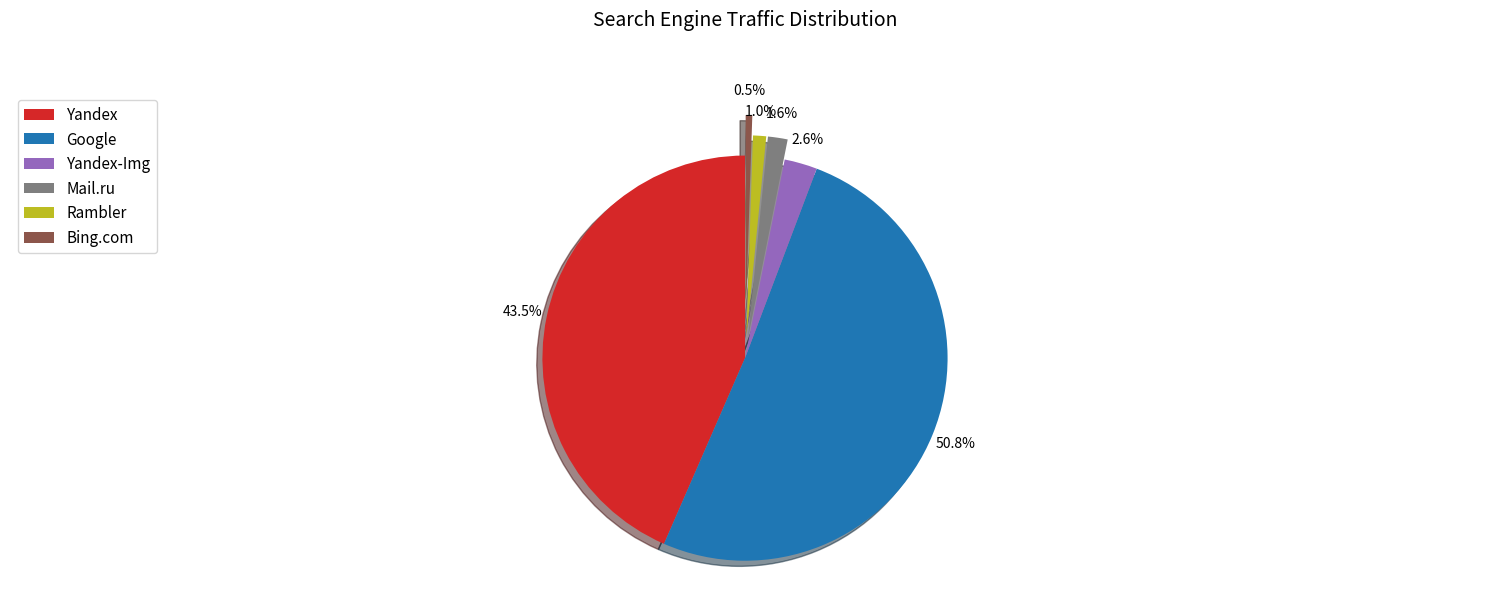

Count the number of slices in the pie.

6